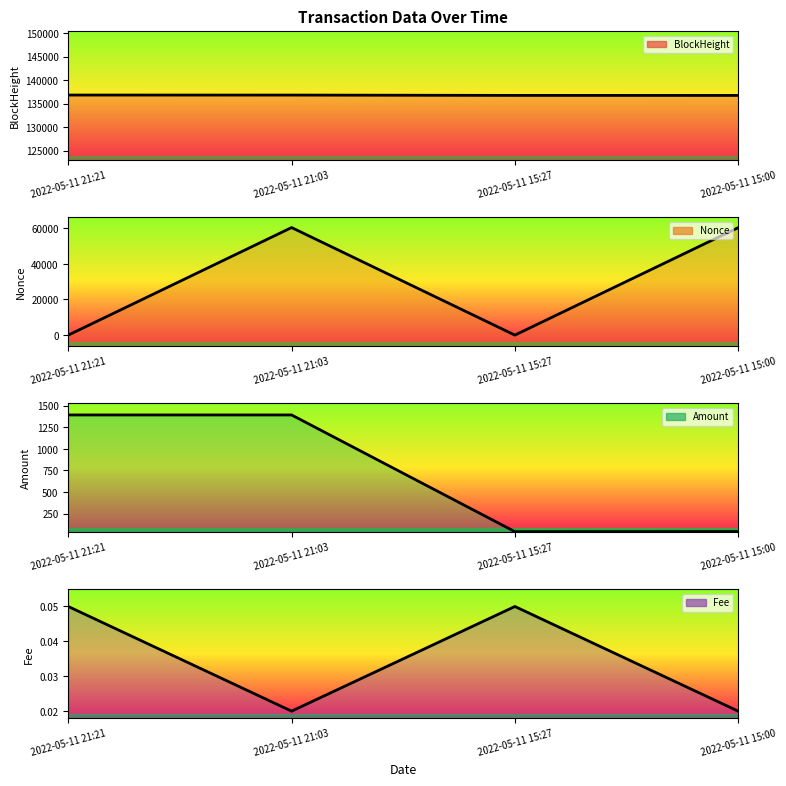

What is the label of the 4th point from the left?

2022-05-11 15:00